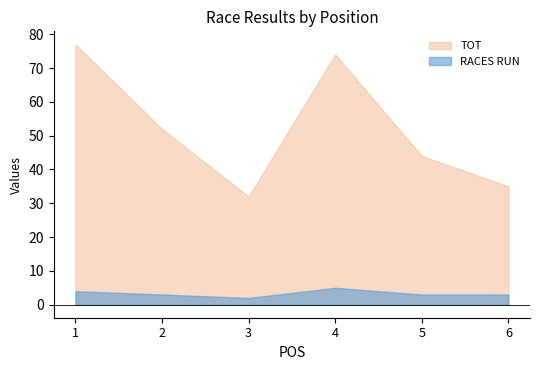

What is the total value across all series at 2?

55